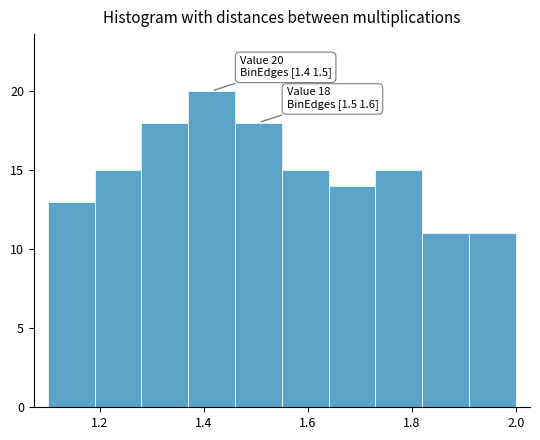

Which range on the x-axis has the tallest bar?

1.37 to 1.46